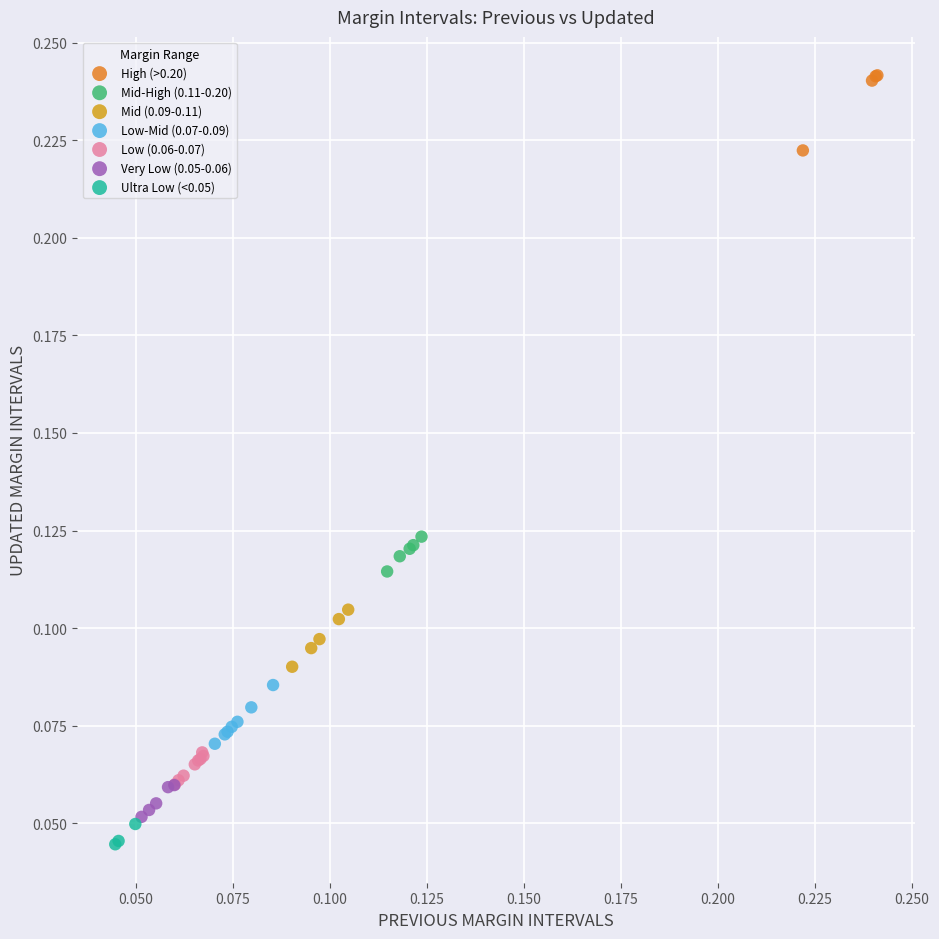

Which series contains the highest Y value?

High (>0.20)